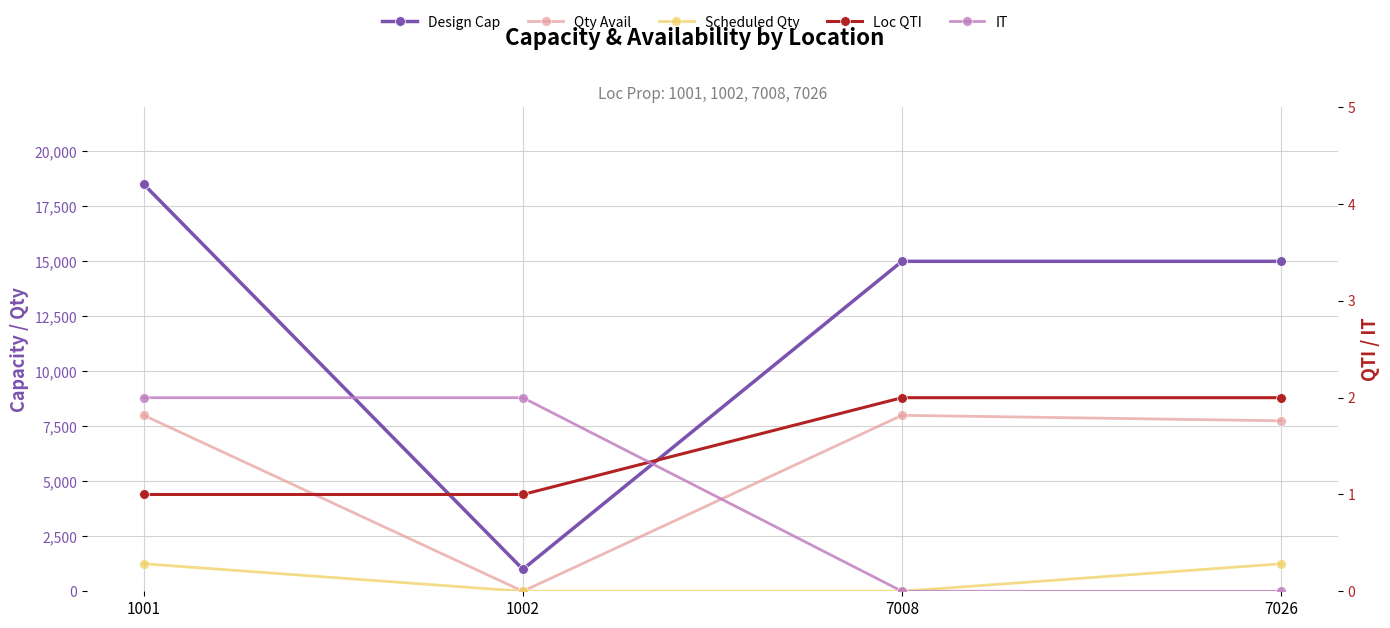

Rank the series at 1001 from highest to lowest value.

Design Cap, Qty Avail, Scheduled Qty, IT, Loc QTI